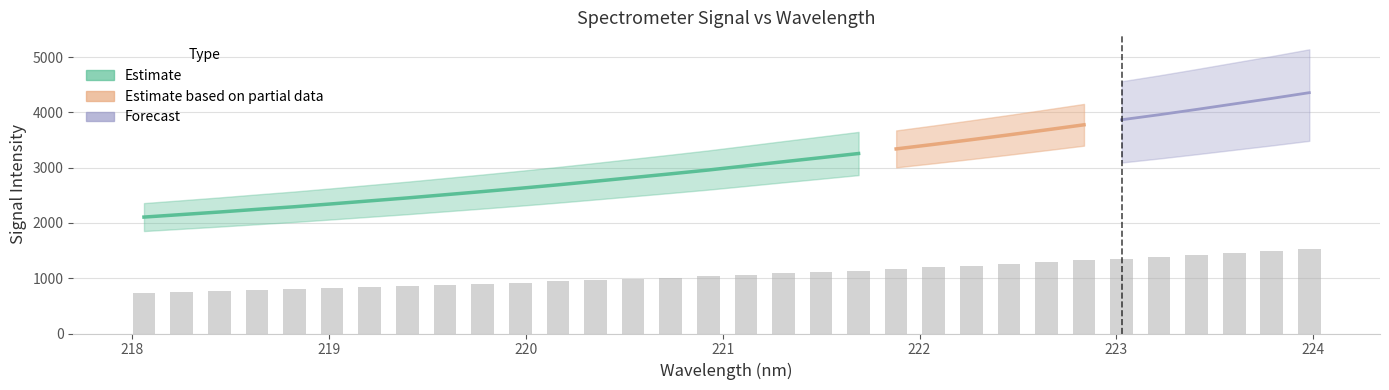

How many categories are shown in the chart?

32